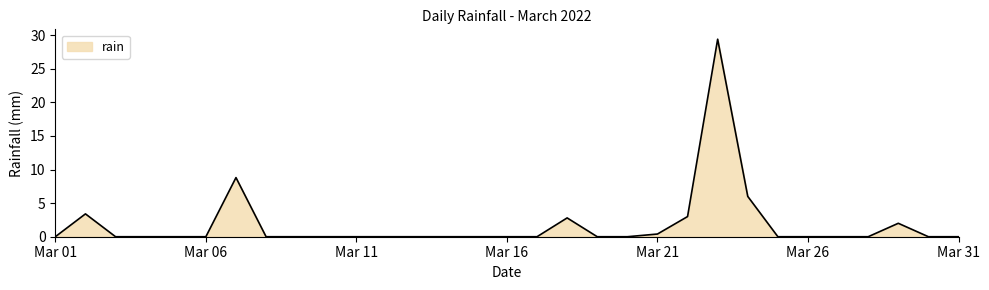

What is the difference between the maximum and minimum values?

29.4